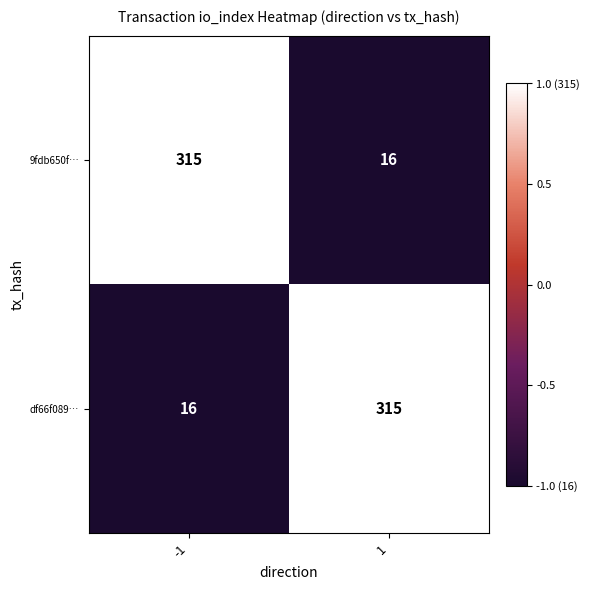

Rank the series at -1 from lowest to highest value.

df66f089…, 9fdb650f…